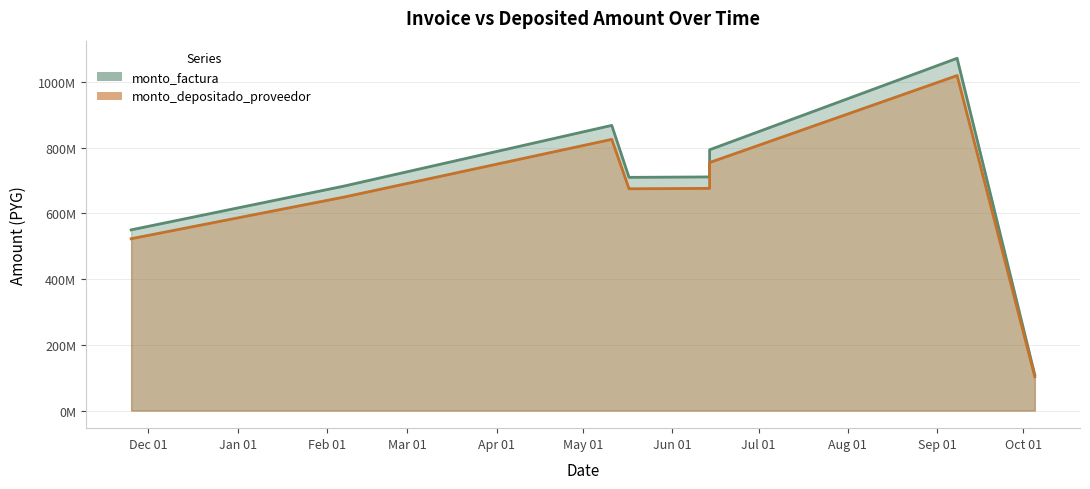

True or false: monto_factura and monto_depositado_proveedor intersect in this chart.

False